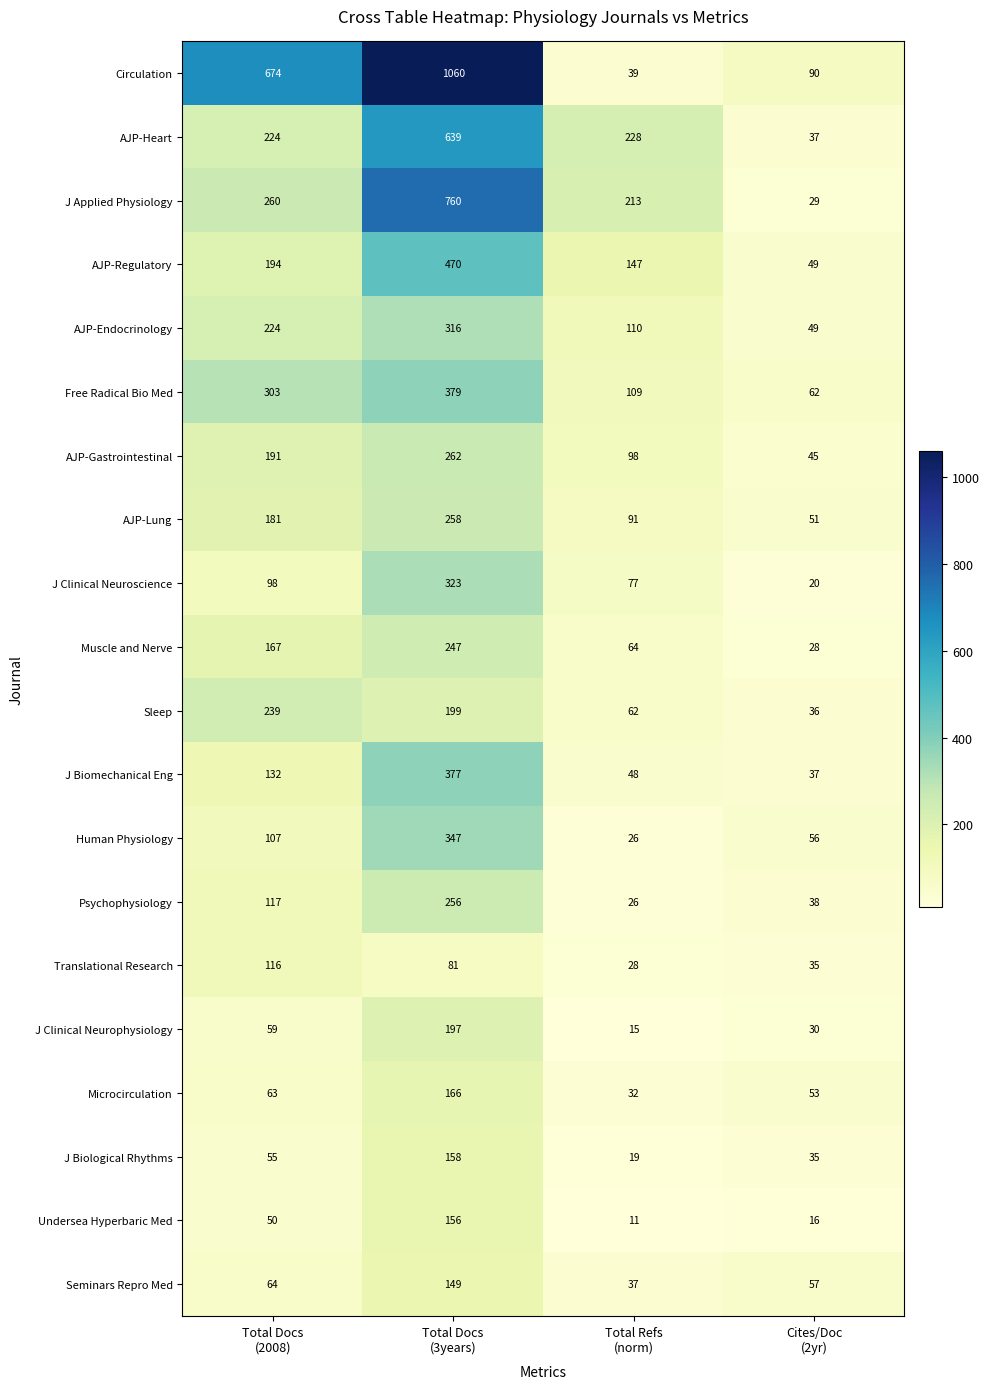

List the series in order of their peak value, lowest first.

Translational Research, Seminars Repro Med, Undersea Hyperbaric Med, J Biological Rhythms, Microcirculation, J Clinical Neurophysiology, Sleep, Muscle and Nerve, Psychophysiology, AJP-Lung, AJP-Gastrointestinal, AJP-Endocrinology, J Clinical Neuroscience, Human Physiology, J Biomechanical Eng, Free Radical Bio Med, AJP-Regulatory, AJP-Heart, J Applied Physiology, Circulation